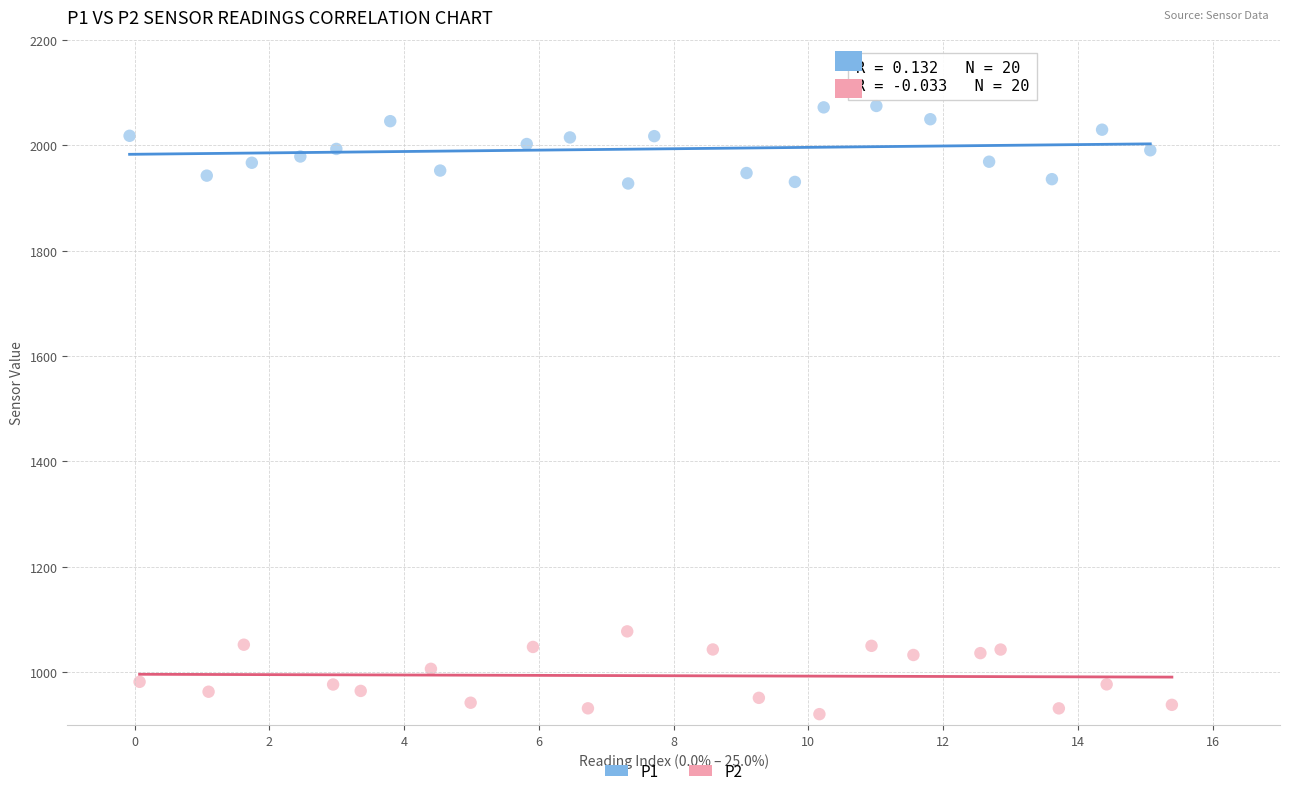

Which series reaches the minimum Y coordinate?

P2